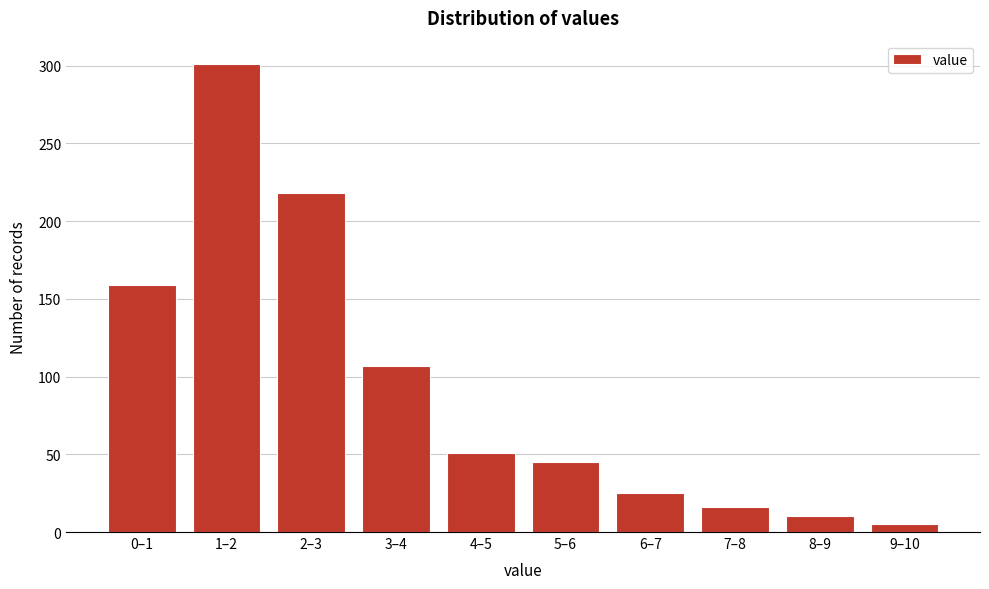

Reading right to left, extract all data points from this chart.

5	10	16	25	45	51	107	218	301	159